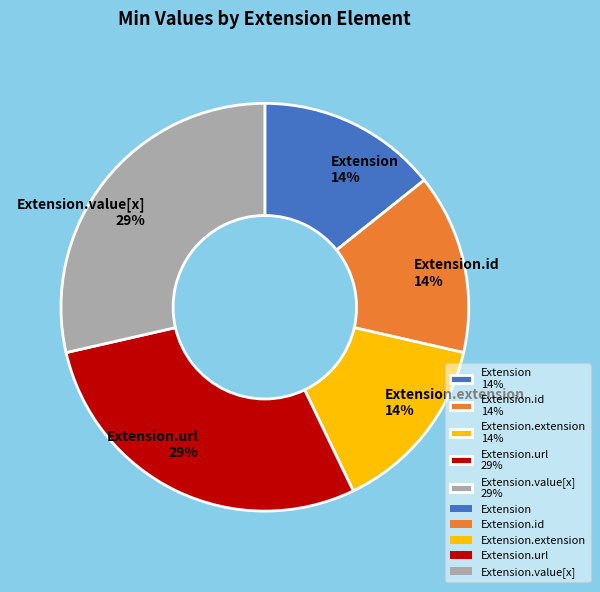

To the nearest percent, what is the average slice percentage?

20%